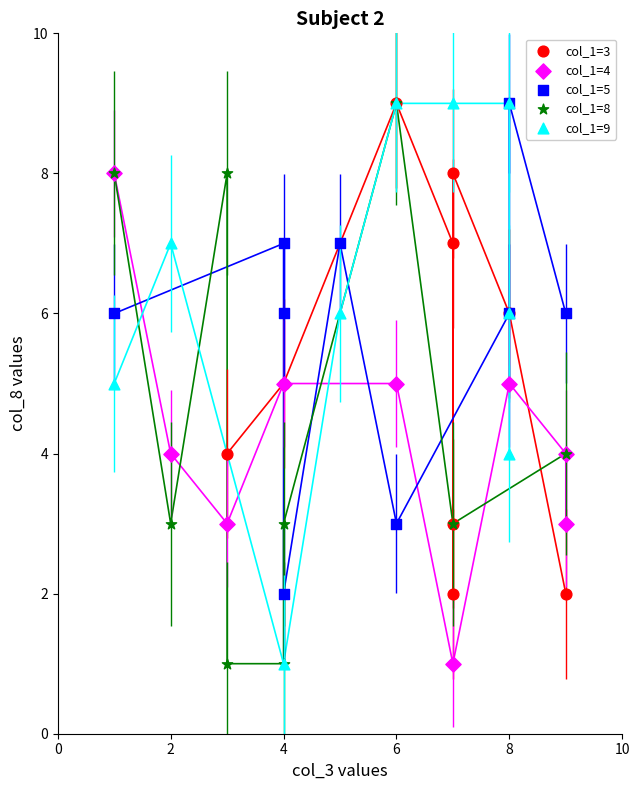

What are all the series names shown in the legend?

col_1=3, col_1=4, col_1=5, col_1=8, col_1=9